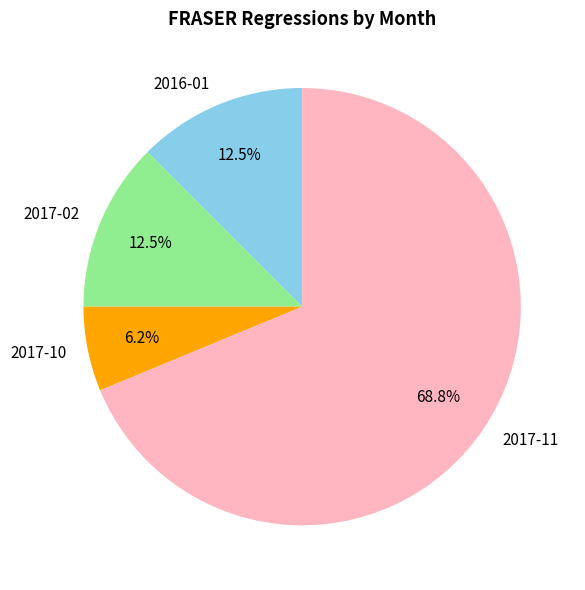

How much of the chart is everything except 2017-02?

87.5%